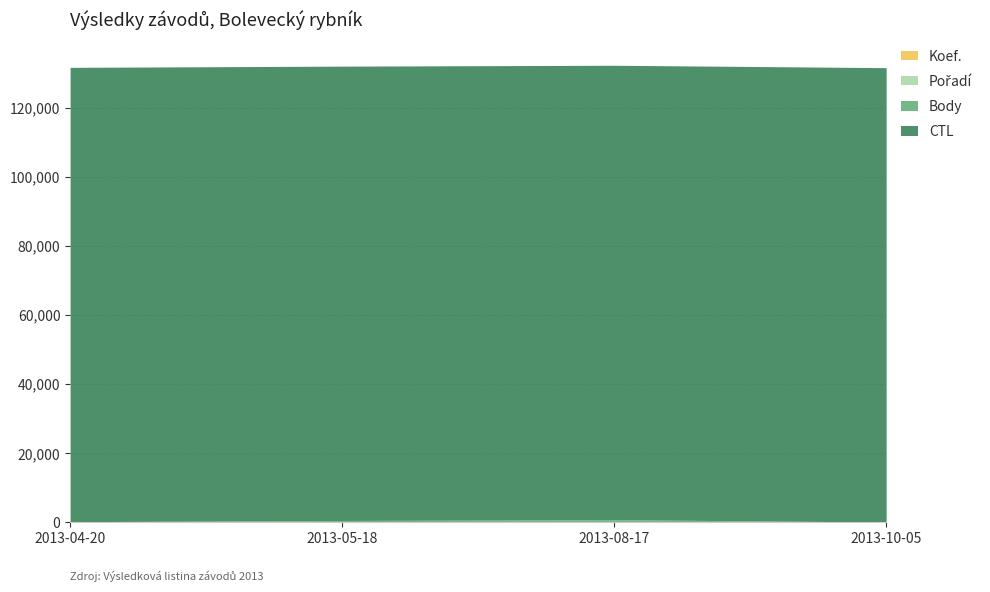

What are all the series names shown in the legend?

Koef., Pořadí, Body, CTL